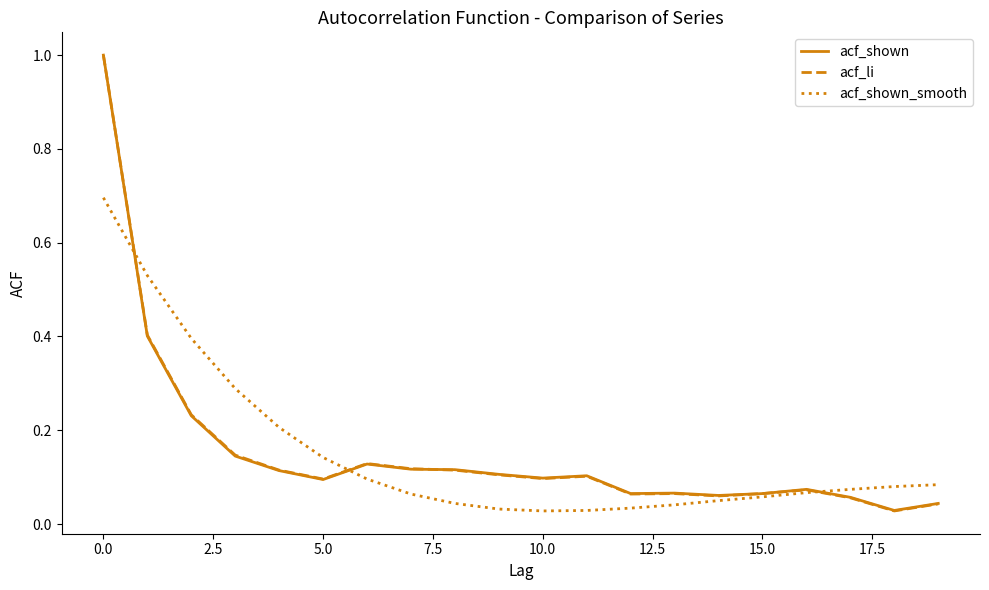

What is the maximum value shown in the chart?

1.0